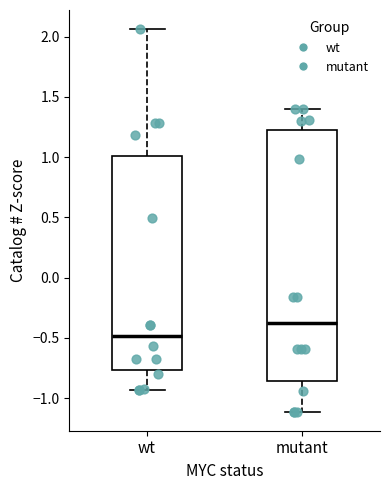

Which box's median line is the lowest?

wt